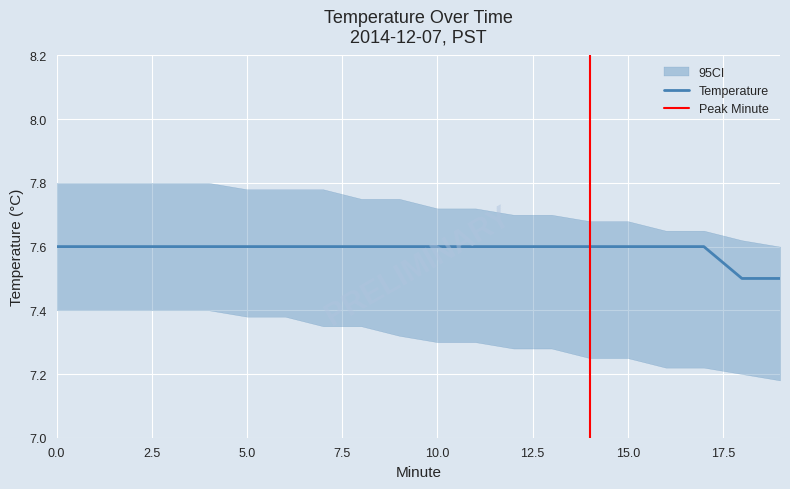

True or false: the data has more than 0 interior local peaks.

False